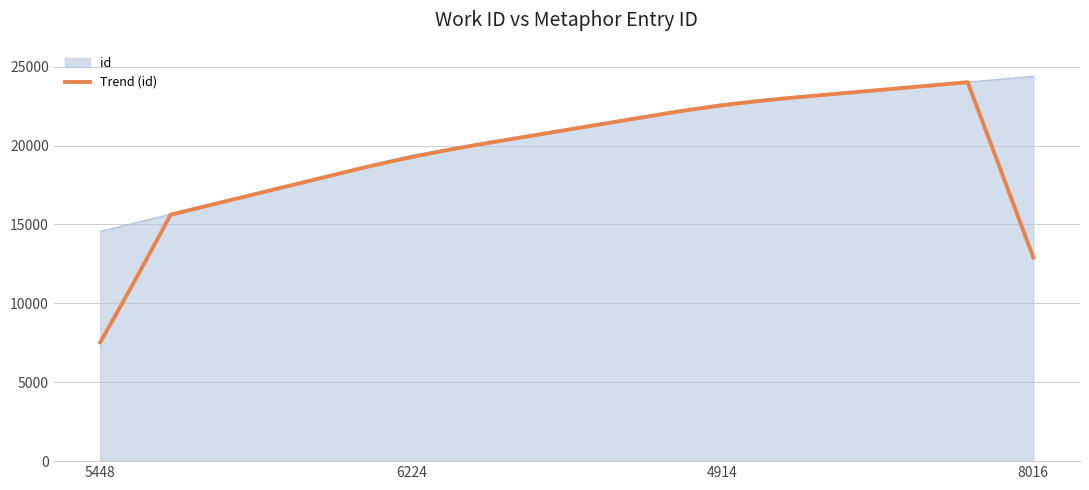

What is the greatest value displayed?

24397.0